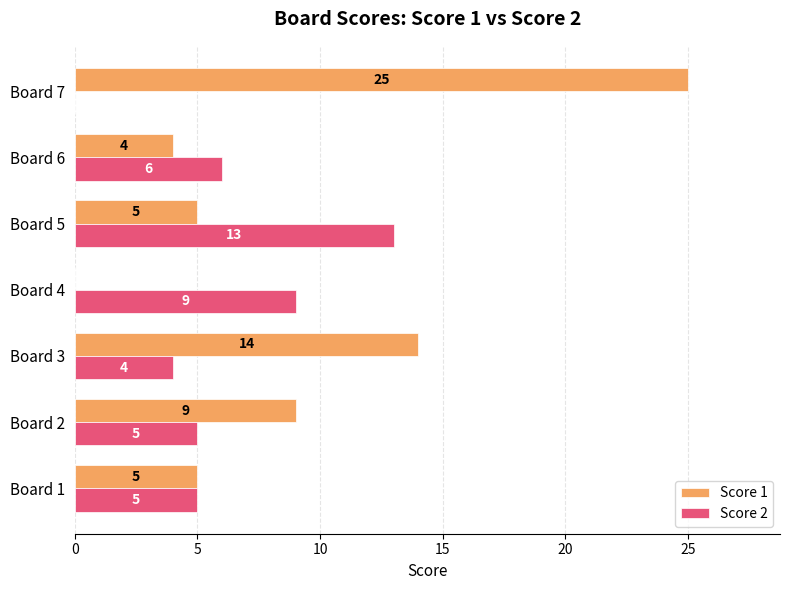

Between Board 6 and Board 7, which series saw the biggest shift?

Score 1